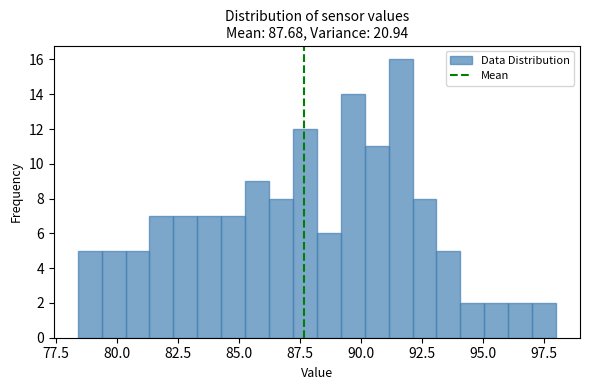

Around what value on the x-axis is the tallest bar? Give the approximate position of its centre, as read against the axis.

91.5